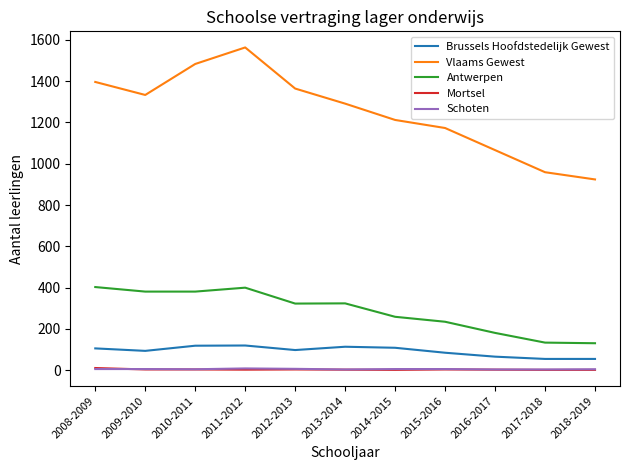

How many distinct data groups are displayed?

5